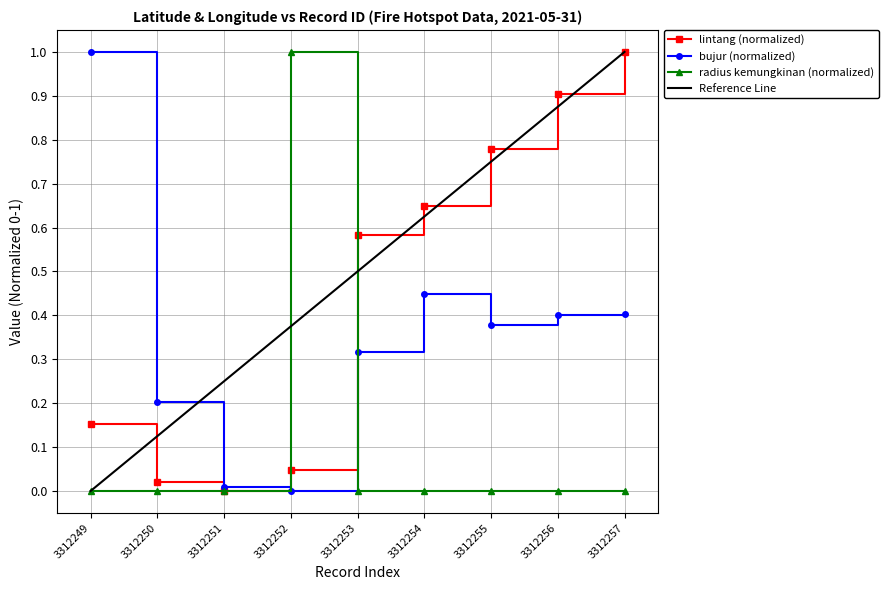

How many radius kemungkinan values are between 0 and 1?

9